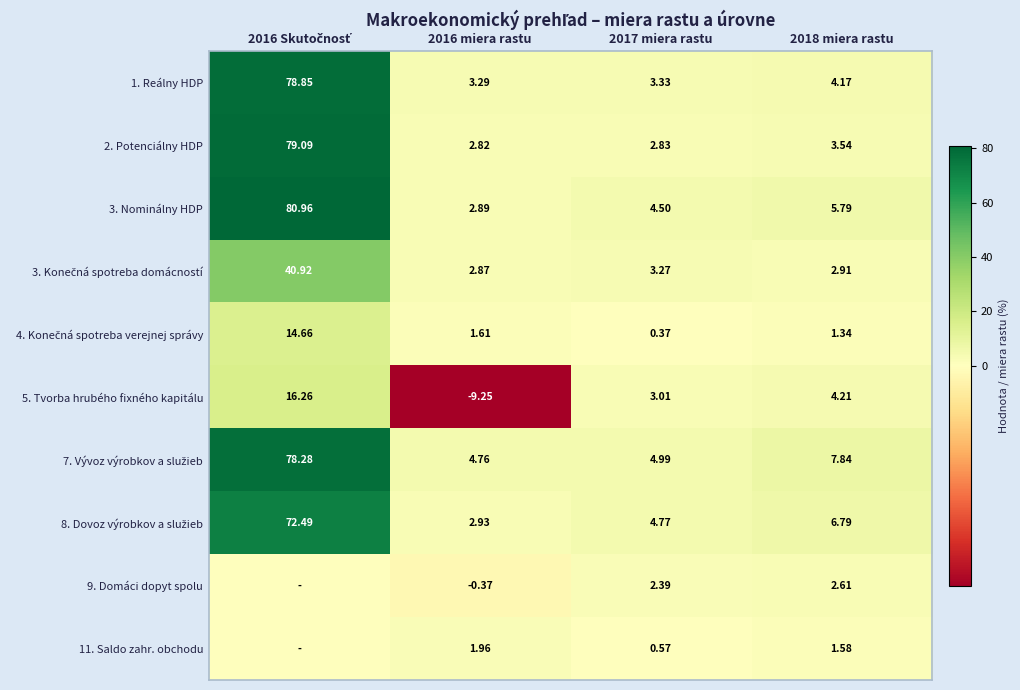

Is the value of 5. Tvorba hrubého fixného kapitálu at 2018 miera rastu greater than the value of 9. Domáci dopyt spolu at 2018 miera rastu?

Yes